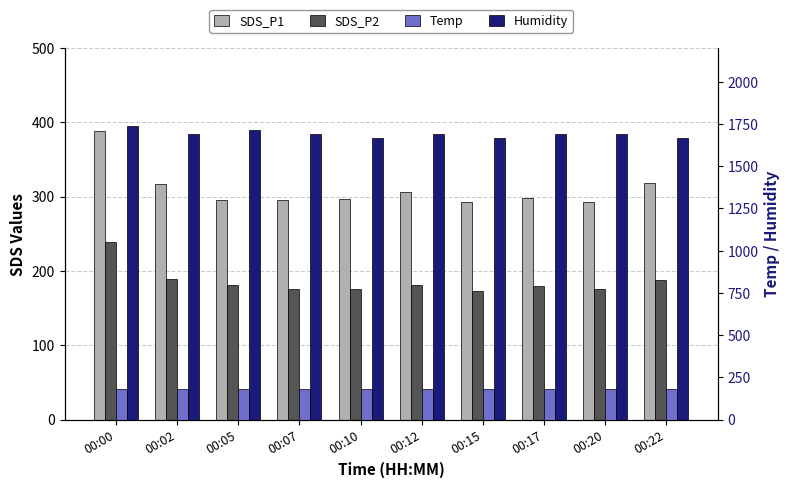

Rank the series at 00:17 from lowest to highest value.

Temp, SDS_P2, SDS_P1, Humidity